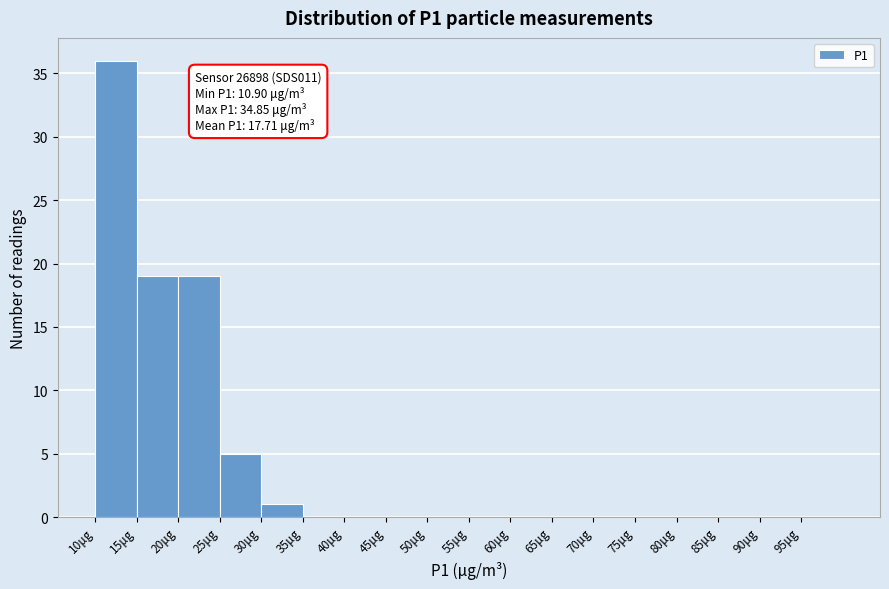

Over which range of the x-axis is the bar tallest?

10 to 15